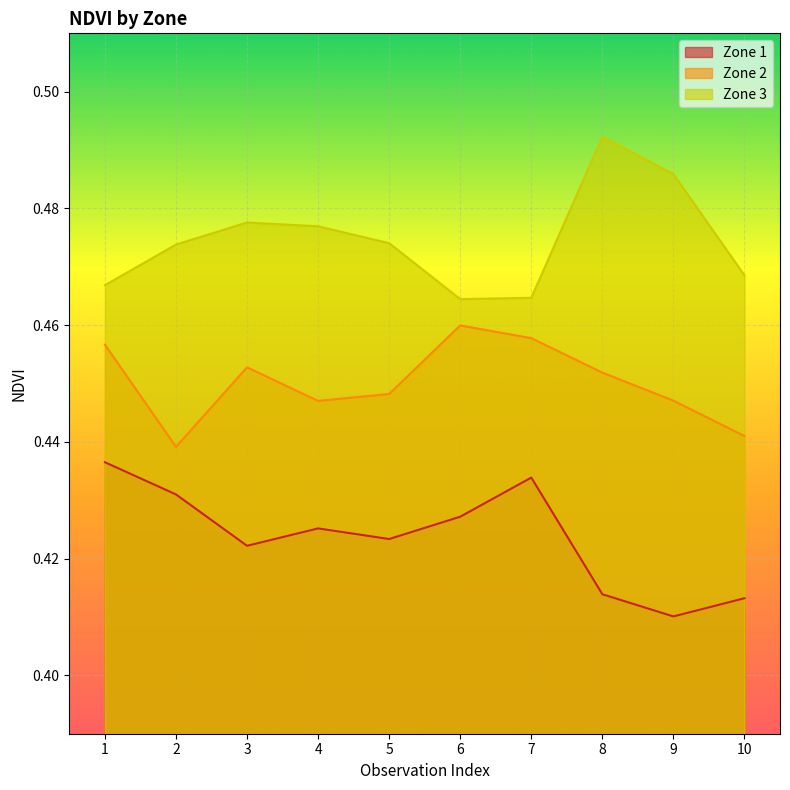

What is the smallest value displayed?

0.4